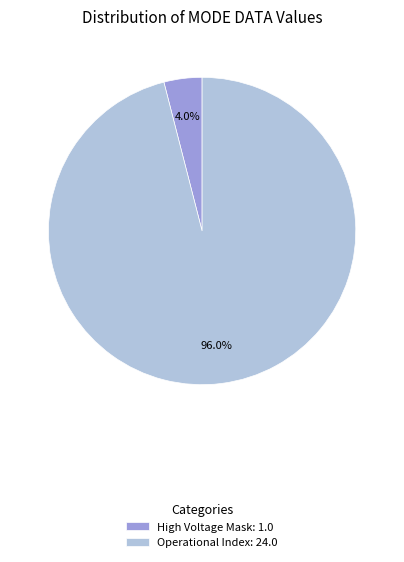

Is there a majority slice in this chart?

Yes